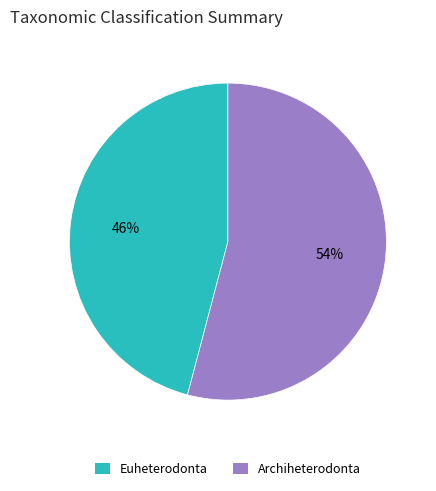

Is there a majority slice in this chart?

Yes